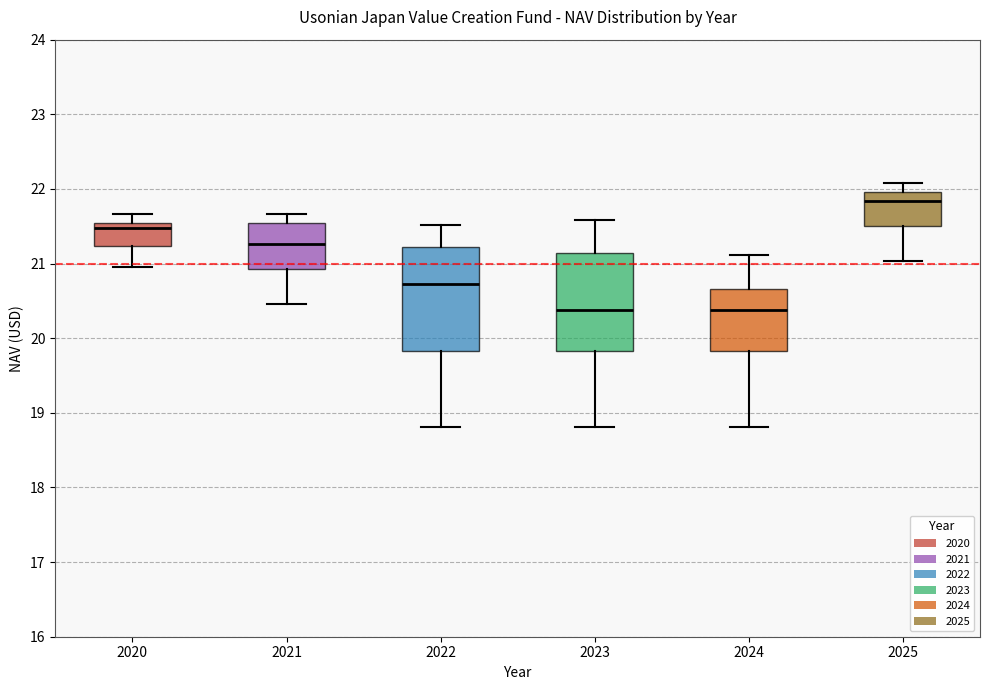

Reading left to right, read every box against the y-axis: the position of its median line, the range the box covers, and the ends of its whiskers. The values are not printed on the chart, so give them approximately, as read against the axis.

2020: median 21.5 (just below the box's upper edge), box 21.2 to 21.5, whiskers 21.0 to 21.7
2021: median 21.3, box 20.9 to 21.5, whiskers 20.5 to 21.7
2022: median 20.7, box 19.8 to 21.2, whiskers 18.8 to 21.5
2023: median 20.4, box 19.8 to 21.1, whiskers 18.8 to 21.6
2024: median 20.4, box 19.8 to 20.7, whiskers 18.8 to 21.1
2025: median 21.8, box 21.5 to 22.0, whiskers 21.0 to 22.1